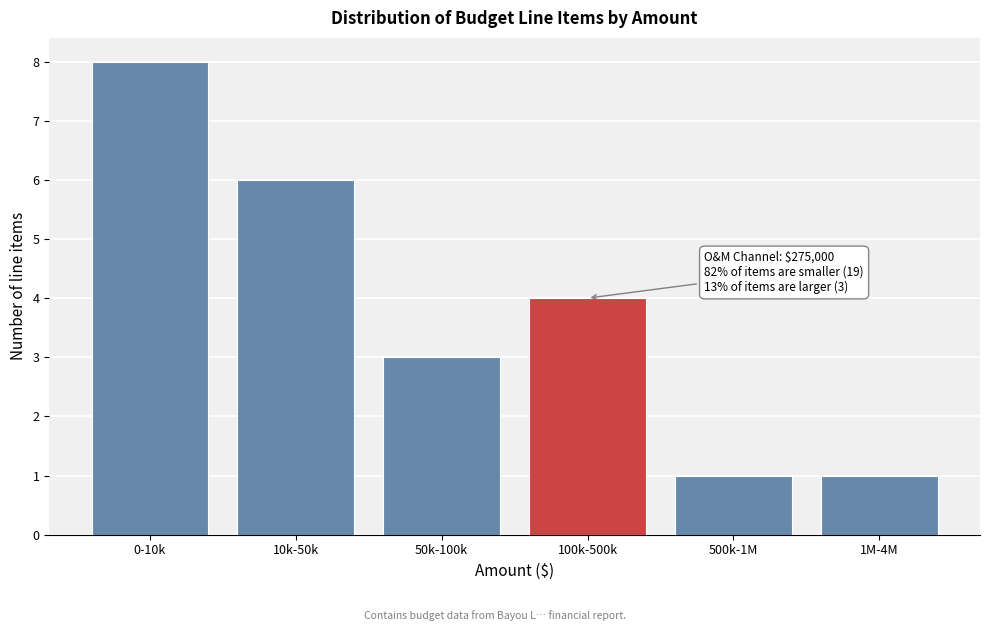

Reading left to right, transcribe all the data shown in this chart.

0-10k=8	10k-50k=6	50k-100k=3	100k-500k=4	500k-1M=1	1M-4M=1